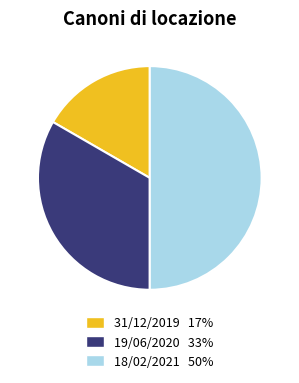

What is the ratio of the value at 31/12/2019 17% to the value at 18/02/2021 50%?

0.3